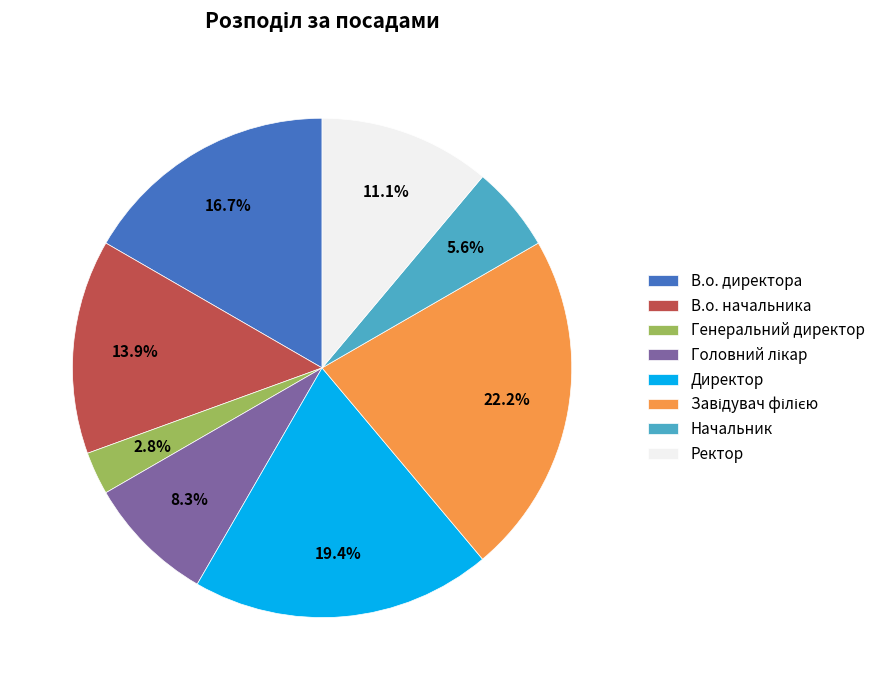

To the nearest percent, what is the difference between the В.о. директора and Директор slice percentages?

3%